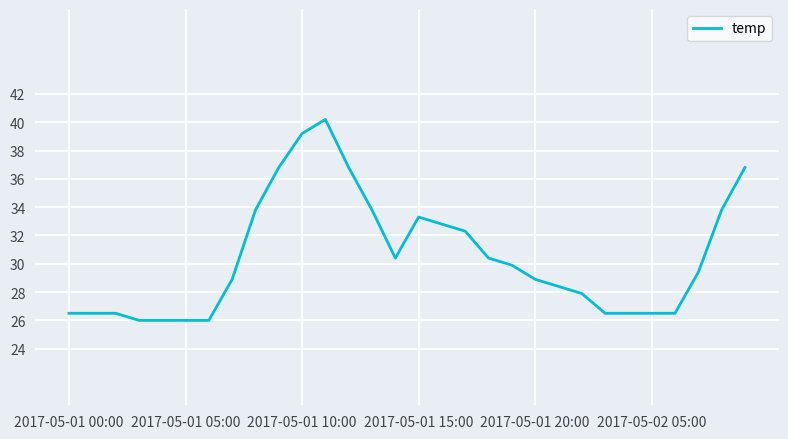

What is the smallest value displayed?

26.0